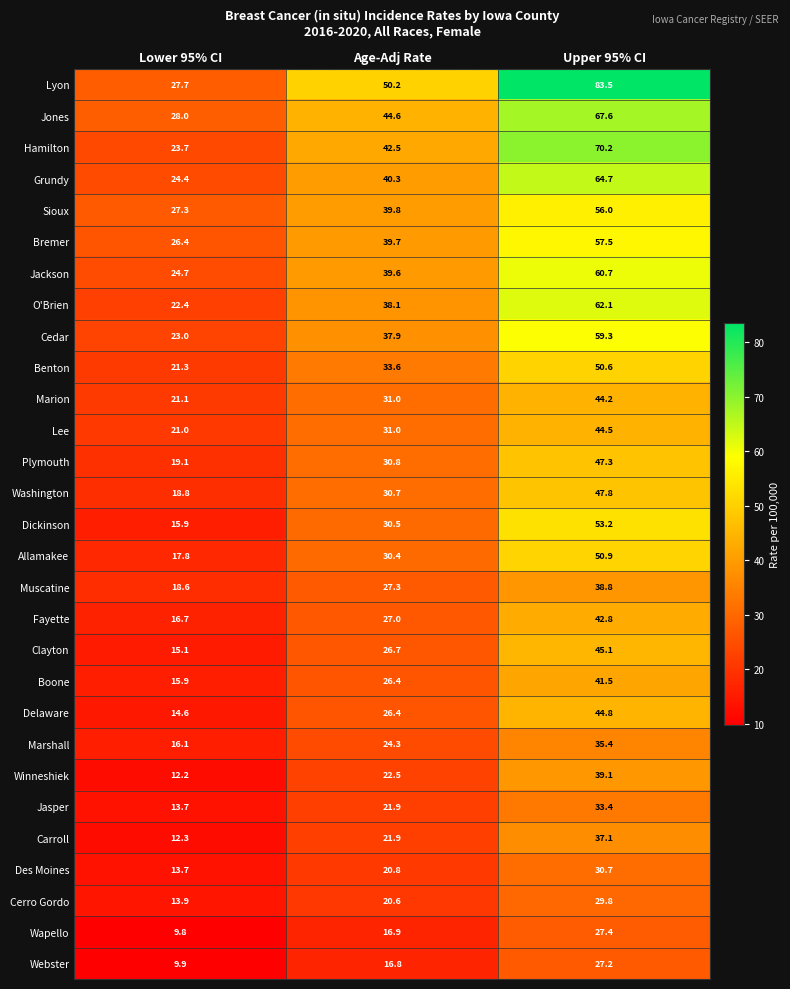

At which category is the sum across all series the highest?

Upper 95% CI